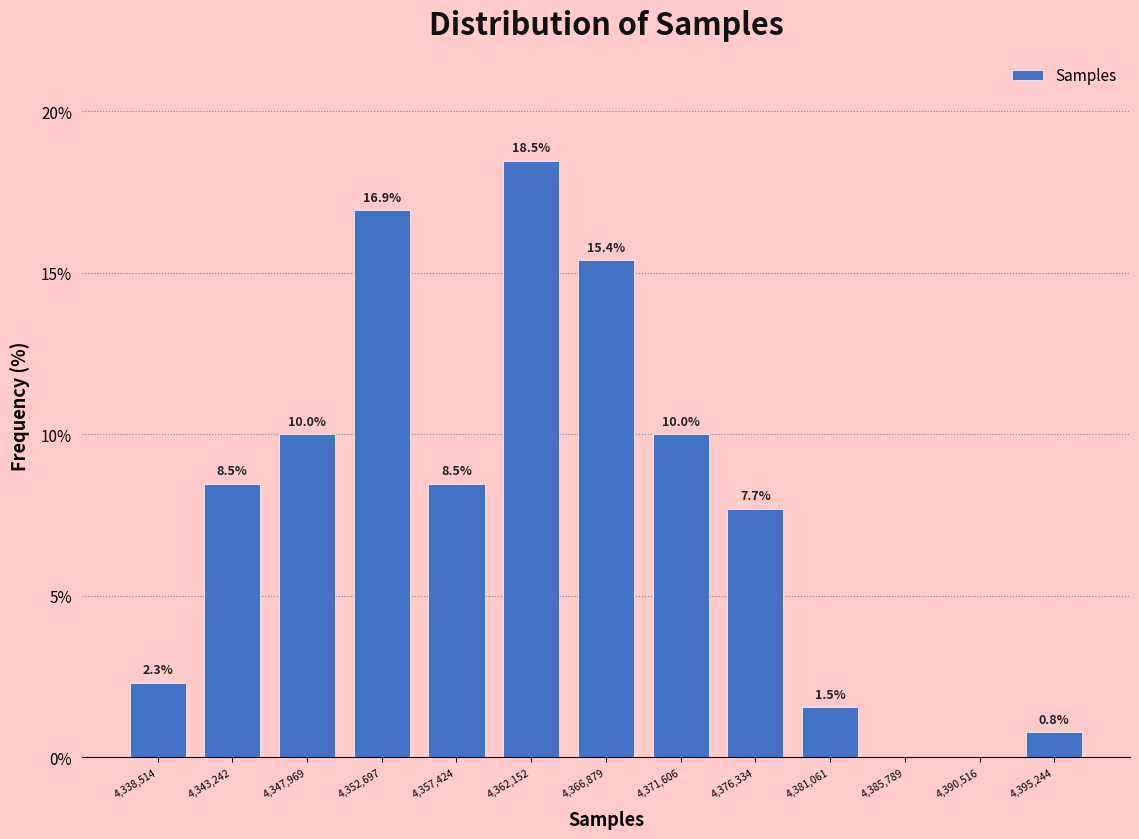

Which range on the x-axis has the tallest bar?

4360000 to 4364500